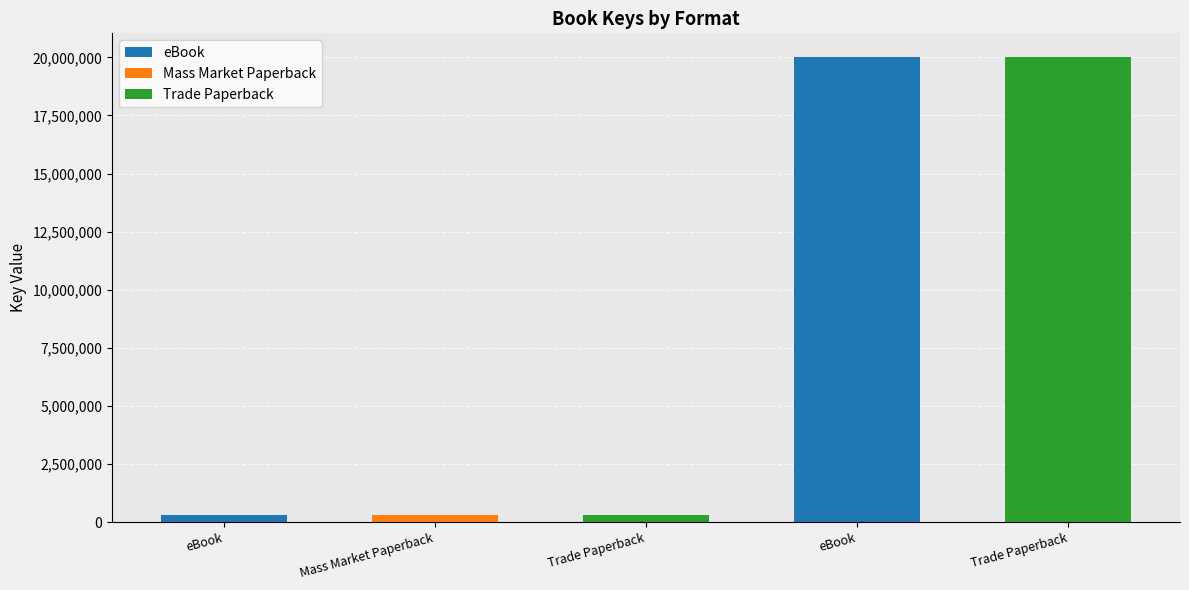

What is the label of the 5th bar from the right?

eBook (Cage)